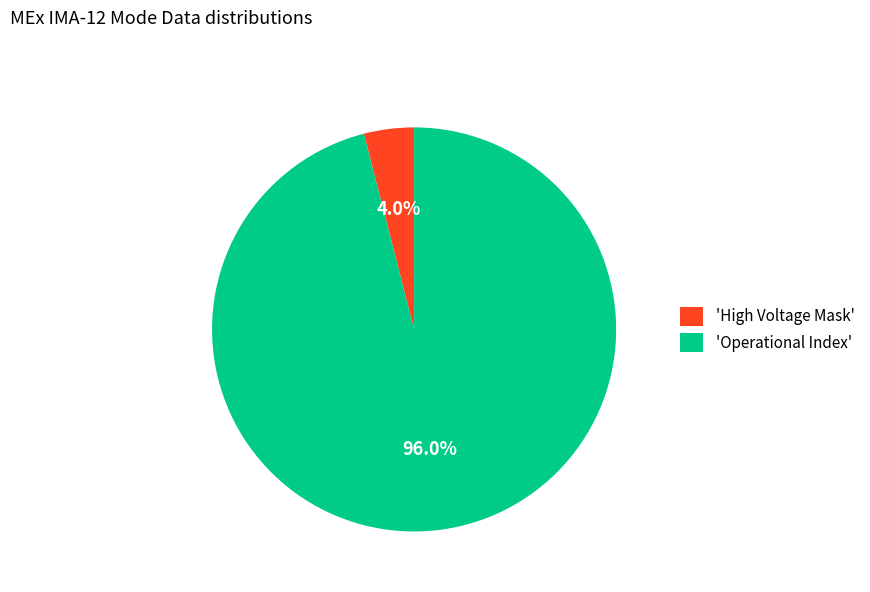

What percentage is NOT represented by 'High Voltage Mask'?

96.0%